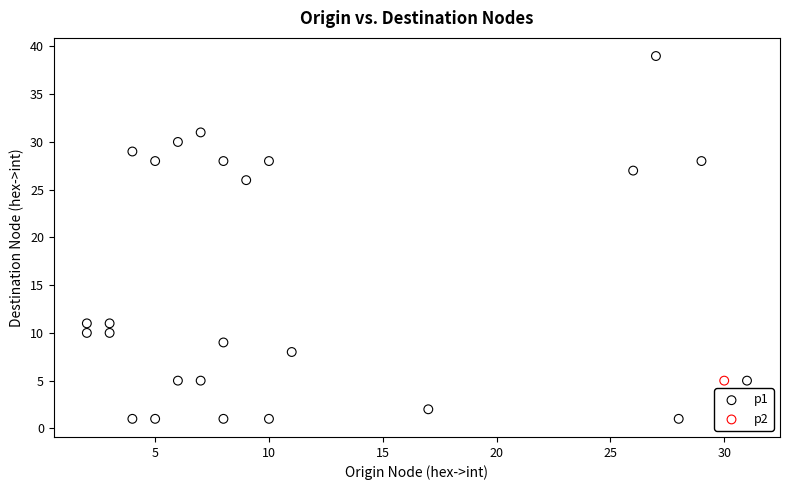

What are all the series names shown in the legend?

p1, p2